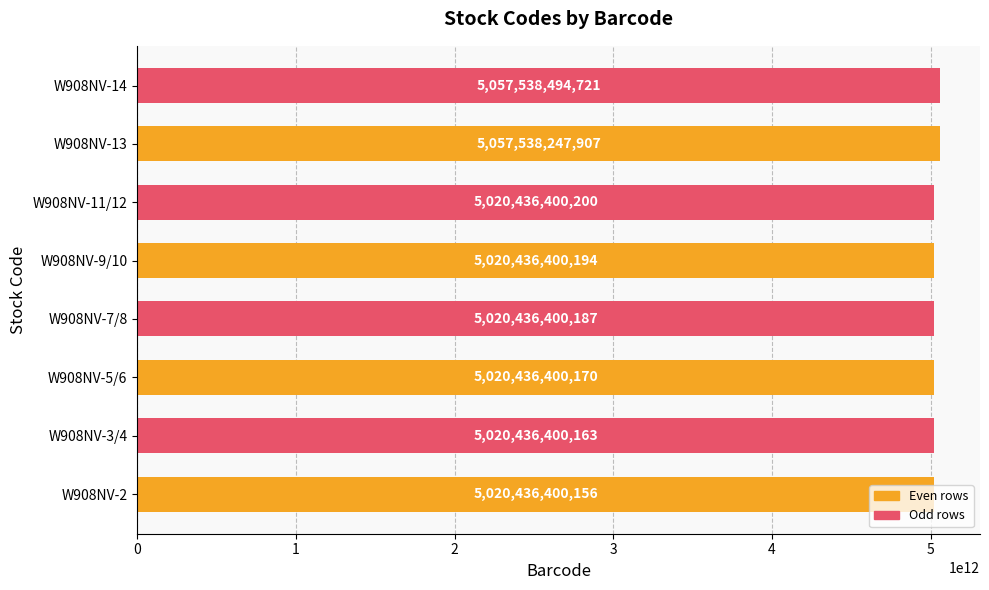

What is the smallest value displayed?

5020436400156